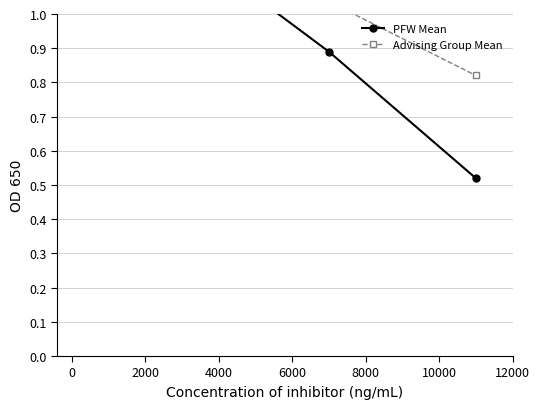

True or false: PFW Mean has a value of 0.6 at 4000.

False